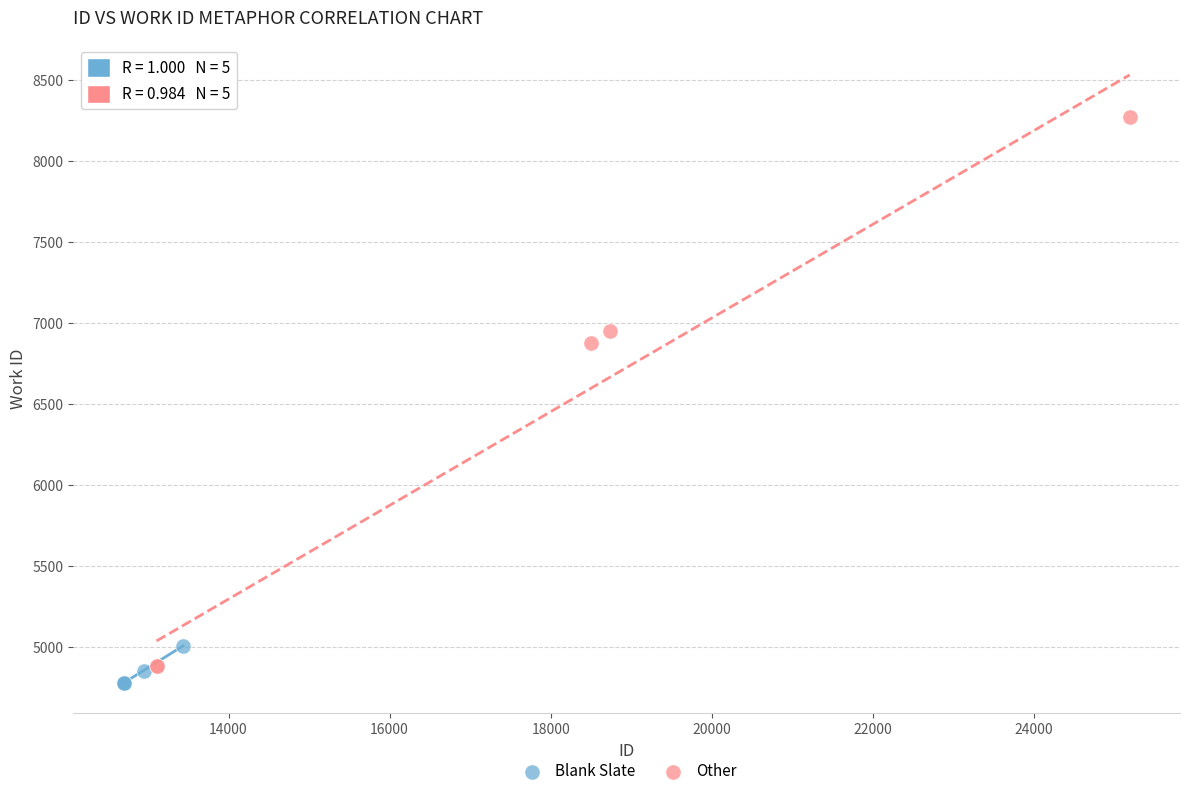

Which series has the widest spread of Y values?

Other